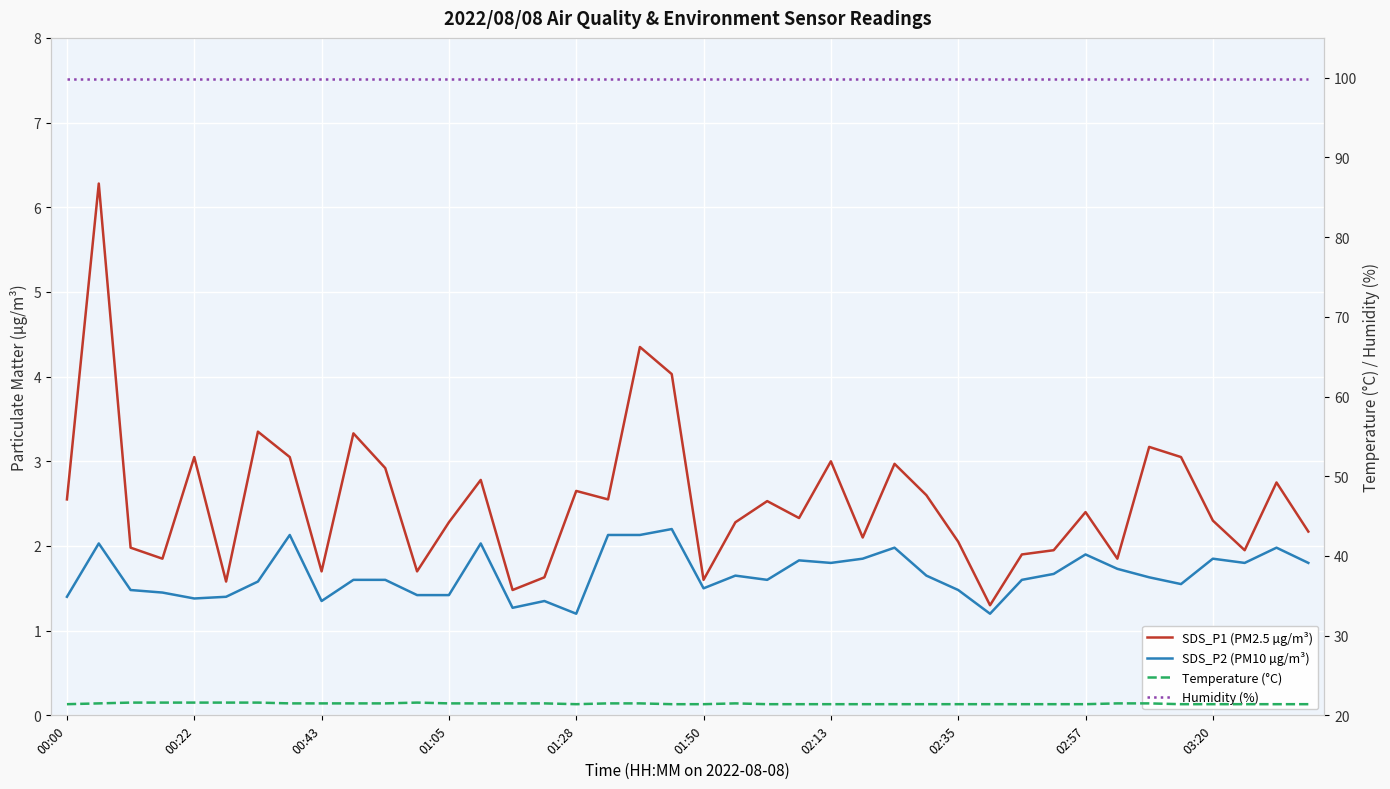

True or false: SDS_P1 (PM2.5 µg/m³) and Temperature (°C) intersect in this chart.

False